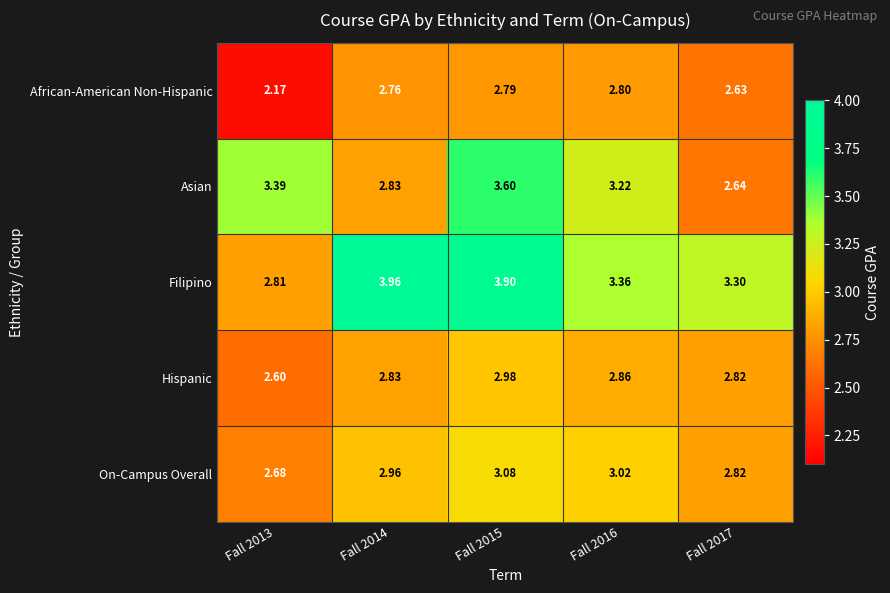

Rank the series by their maximum value, from lowest to highest.

African-American Non-Hispanic, Hispanic, On-Campus Overall, Asian, Filipino